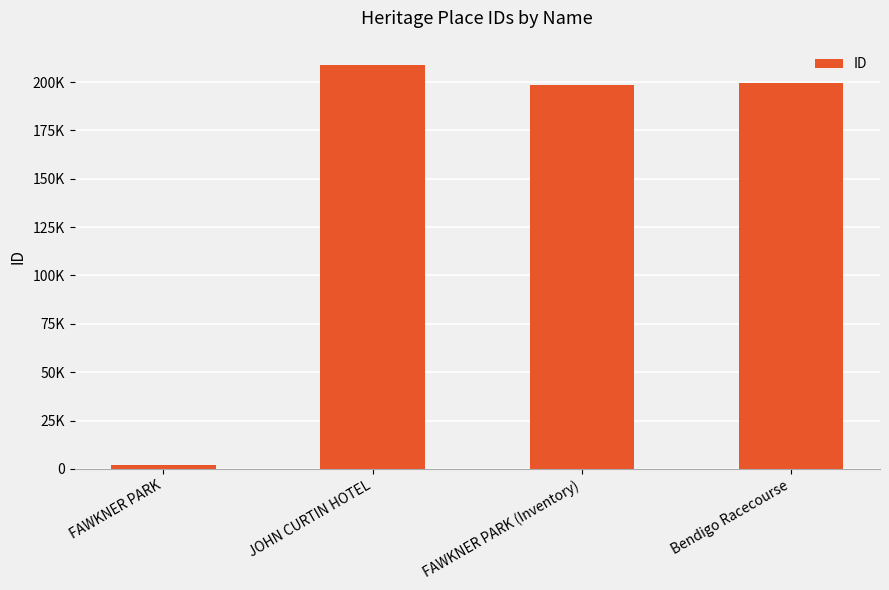

Does the chart contain any negative values?

No